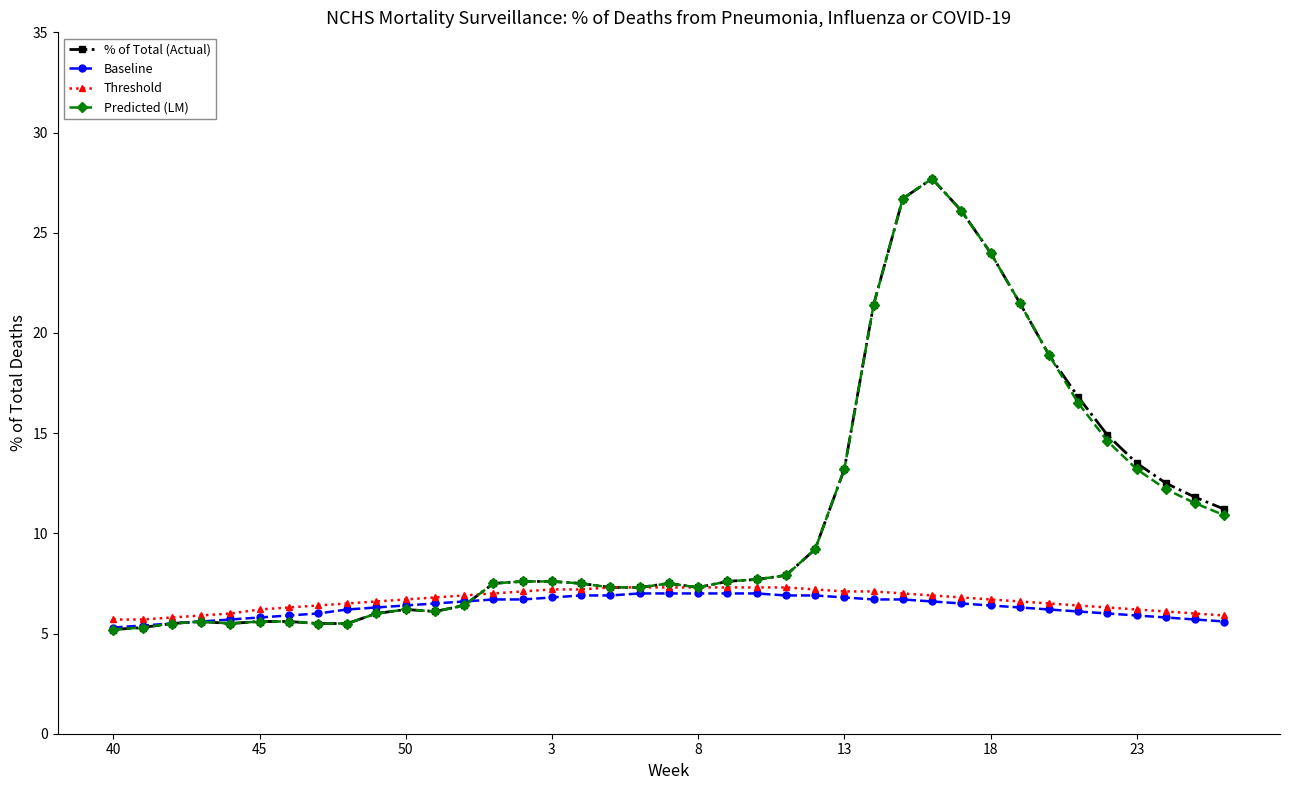

What is the smallest value displayed?

5.2